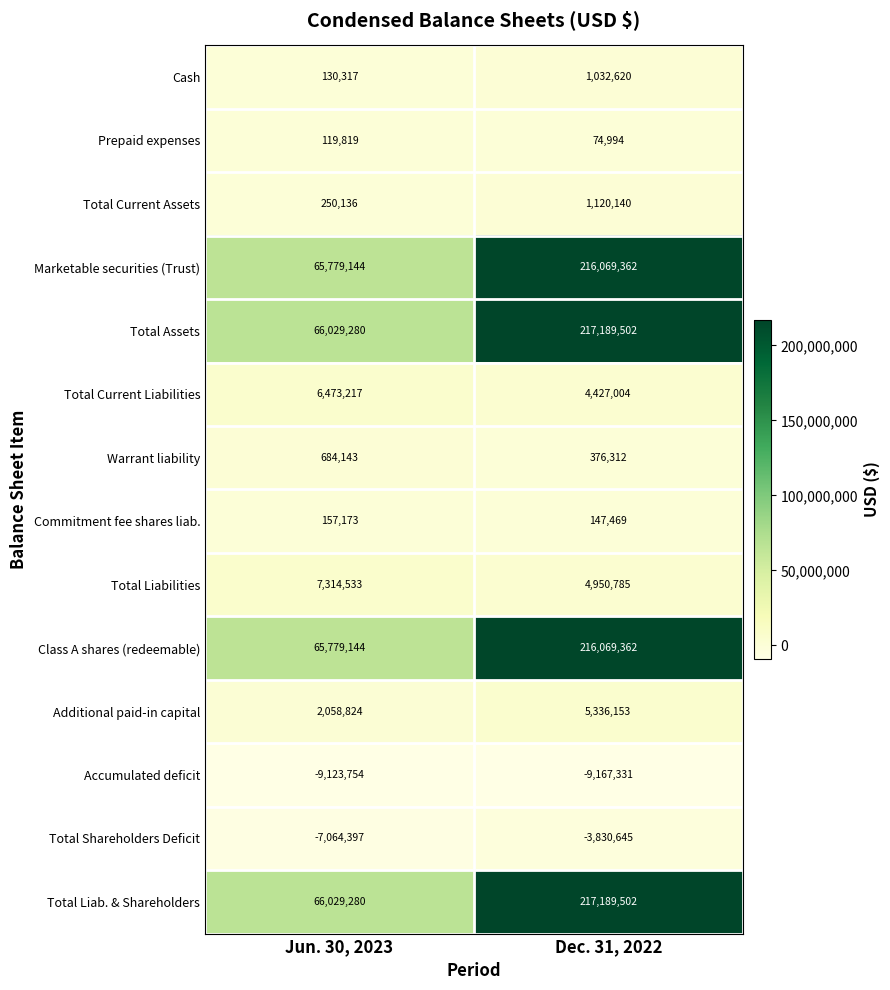

What is the spread (max minus min) of values at Dec. 31, 2022?

226356833